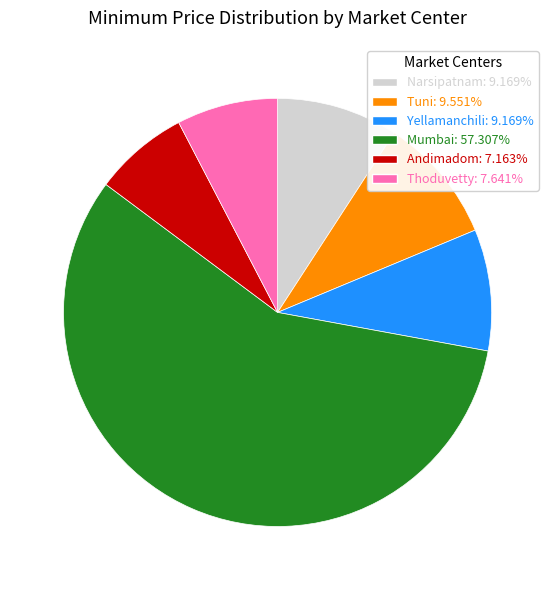

Approximately how many times larger is the value at Narsipatnam compared to Yellamanchili?

1.0